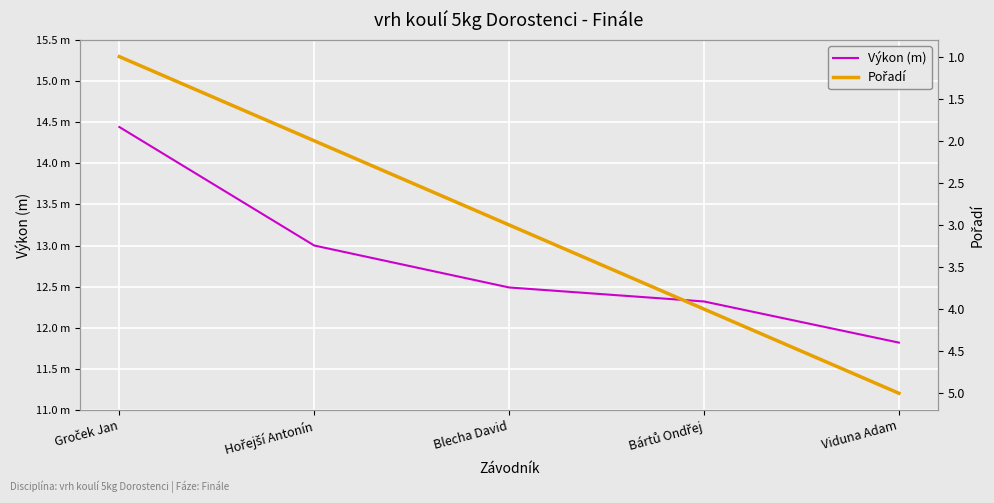

The value of Výkon (m) at Bártů Ondřej is 12.3. True or false?

True